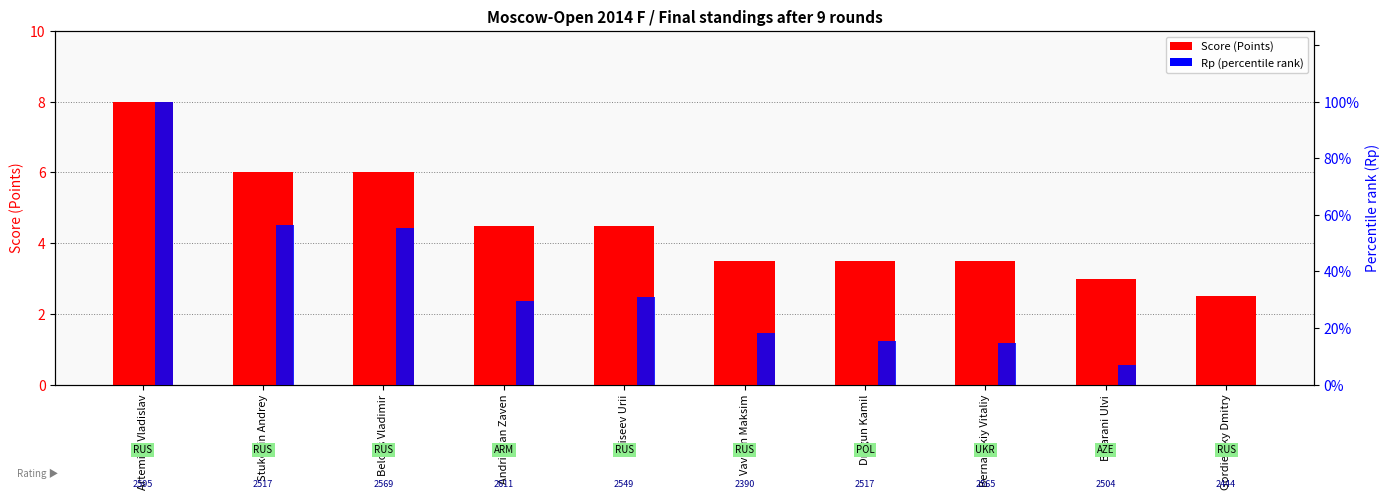

At which category is the sum across all series the highest?

Artemiev Vladislav